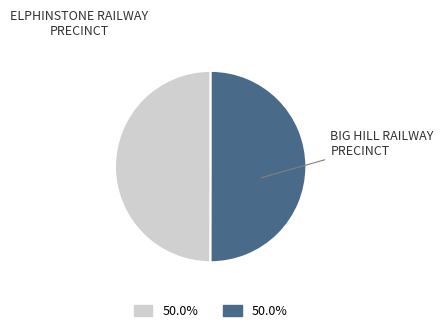

How many slices are in this pie chart?

2